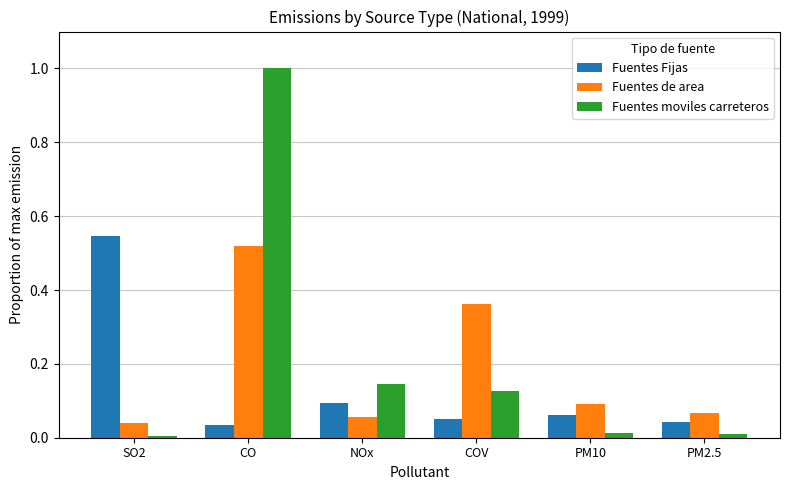

How many bars are there in each group?

3